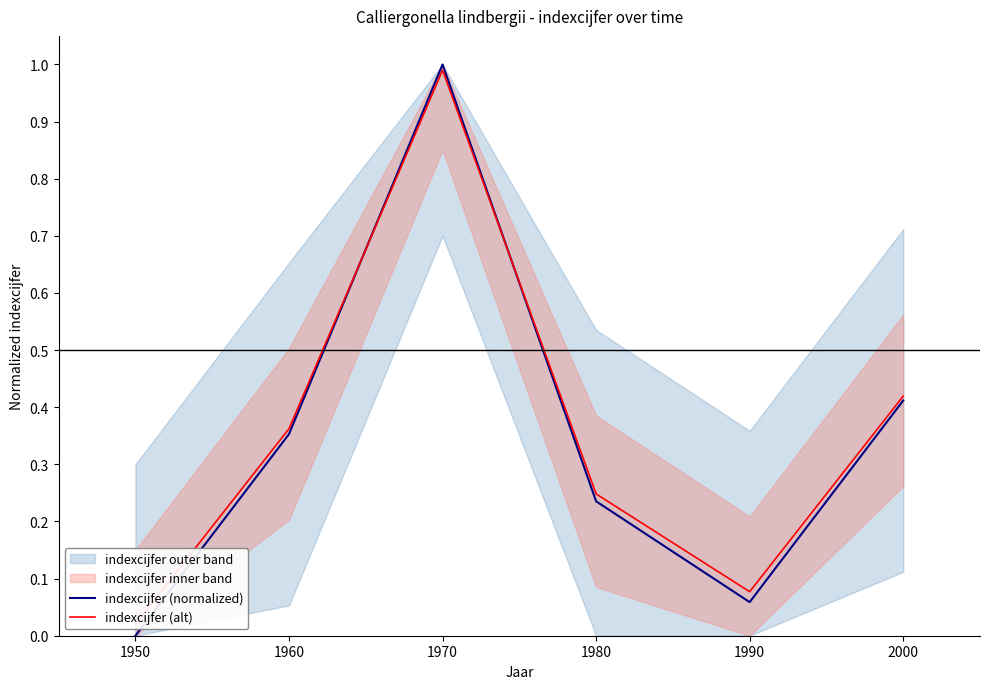

At how many categories does at least one series exceed 0?

6